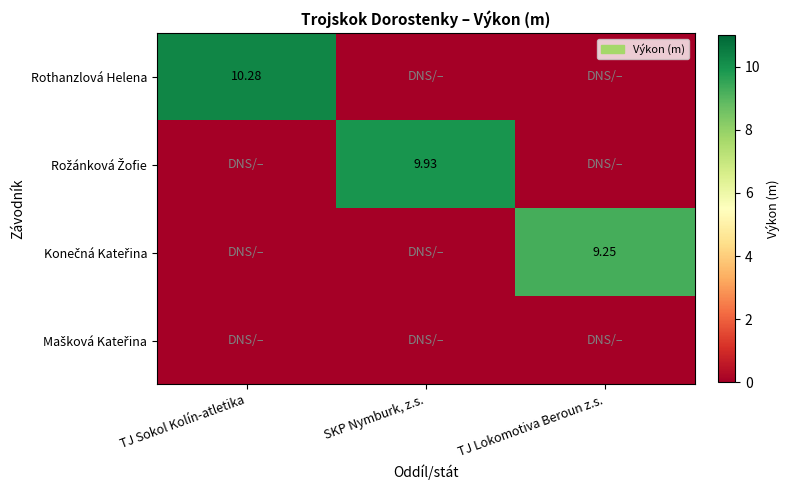

What is the maximum value shown in the chart?

10.3